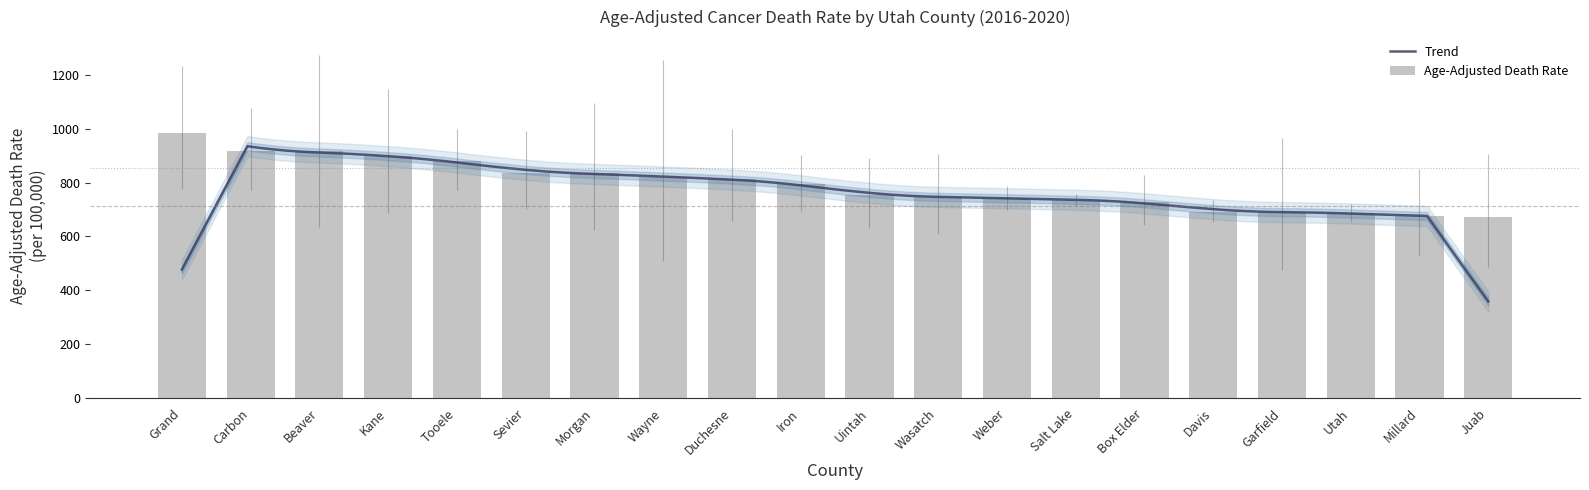

True or false: the data shows 412.8 at Salt Lake.

False